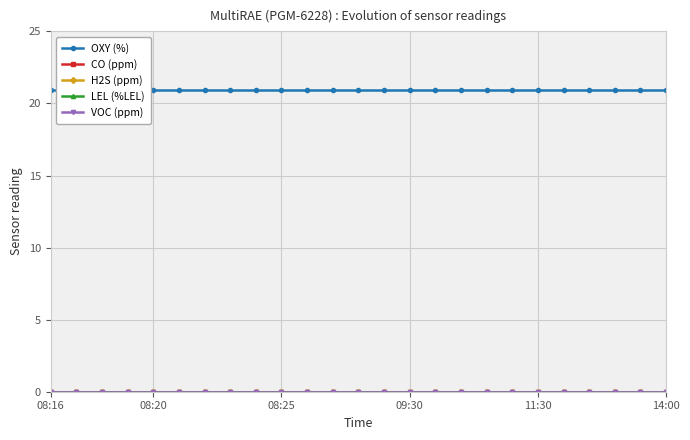

Is this an area chart (filled region under the line)?

No